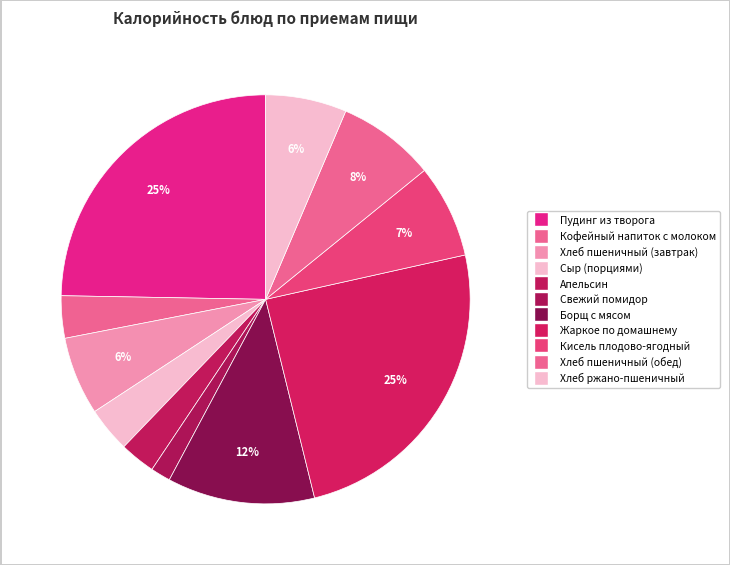

The Апельсин slice represents 13% of the pie. True or false?

False